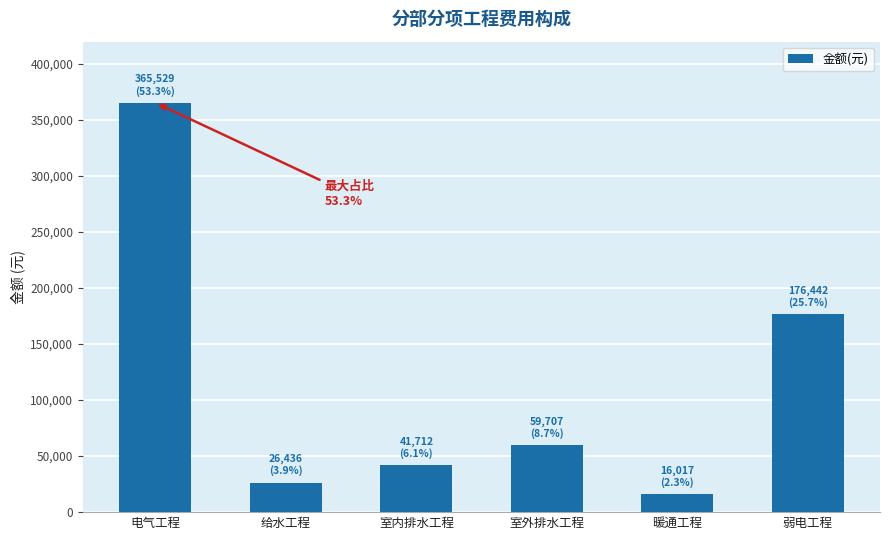

Approximately how many times larger is the value at 室外排水工程 compared to 暖通工程?

3.7